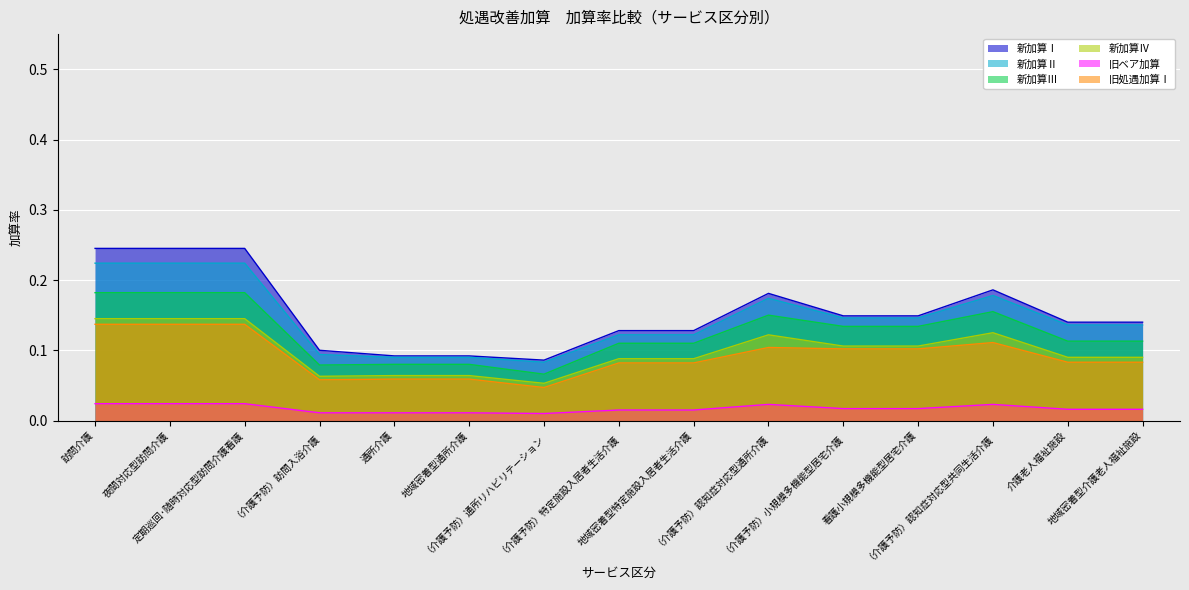

Reading right to left, what are all the values shown in this chart?

新加算Ⅰ: 0.1	0.1	0.2	0.1	0.1	0.2	0.1	0.1	0.1	0.1	0.1	0.1	0.2	0.2	0.2
新加算Ⅱ: 0.1	0.1	0.2	0.1	0.1	0.2	0.1	0.1	0.1	0.1	0.1	0.1	0.2	0.2	0.2
新加算Ⅲ: 0.1	0.1	0.2	0.1	0.1	0.1	0.1	0.1	0.1	0.1	0.1	0.1	0.2	0.2	0.2
新加算Ⅳ: 0.1	0.1	0.1	0.1	0.1	0.1	0.1	0.1	0.1	0.1	0.1	0.1	0.1	0.1	0.1
旧ベア加算: 0.0	0.0	0.0	0.0	0.0	0.0	0.0	0.0	0.0	0.0	0.0	0.0	0.0	0.0	0.0
旧処遇加算Ⅰ: 0.1	0.1	0.1	0.1	0.1	0.1	0.1	0.1	0.0	0.1	0.1	0.1	0.1	0.1	0.1